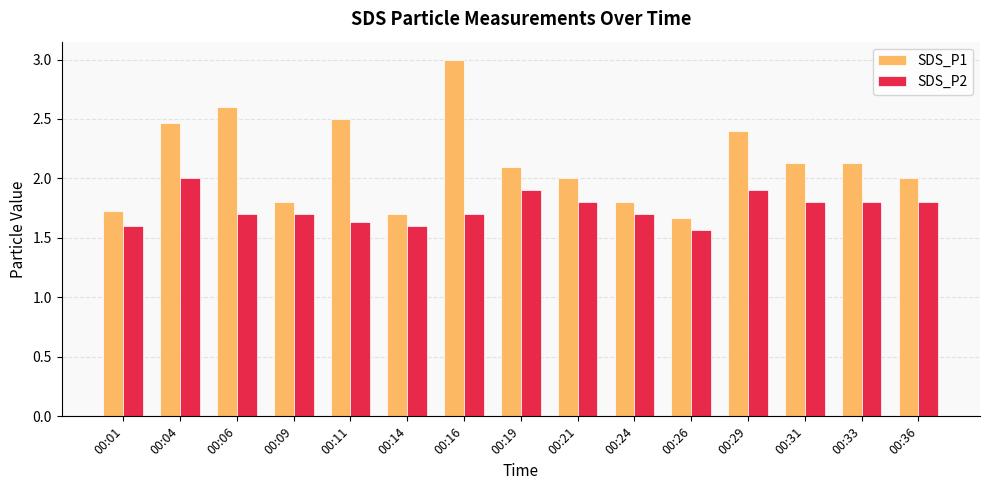

Which series has the largest range (max minus min)?

SDS_P1